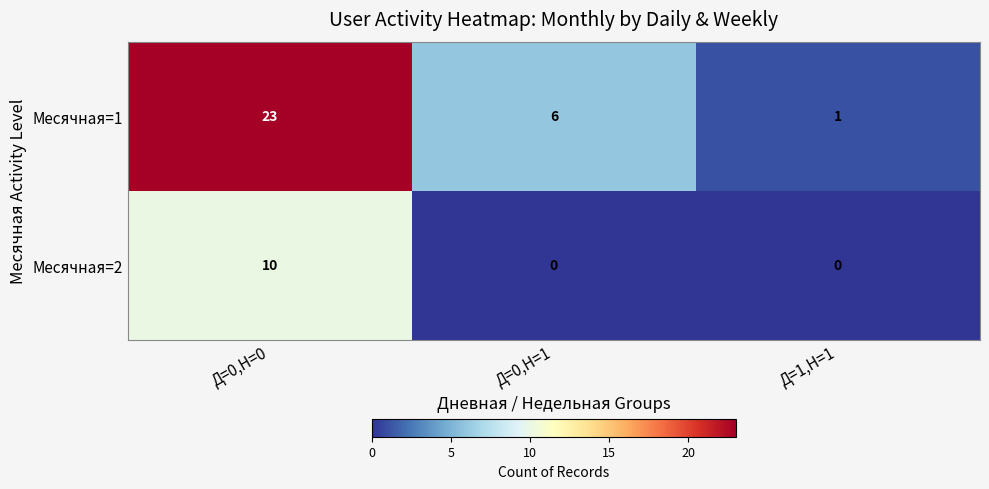

Rank the series at Д=0,Н=1 from lowest to highest value.

Месячная=2, Месячная=1